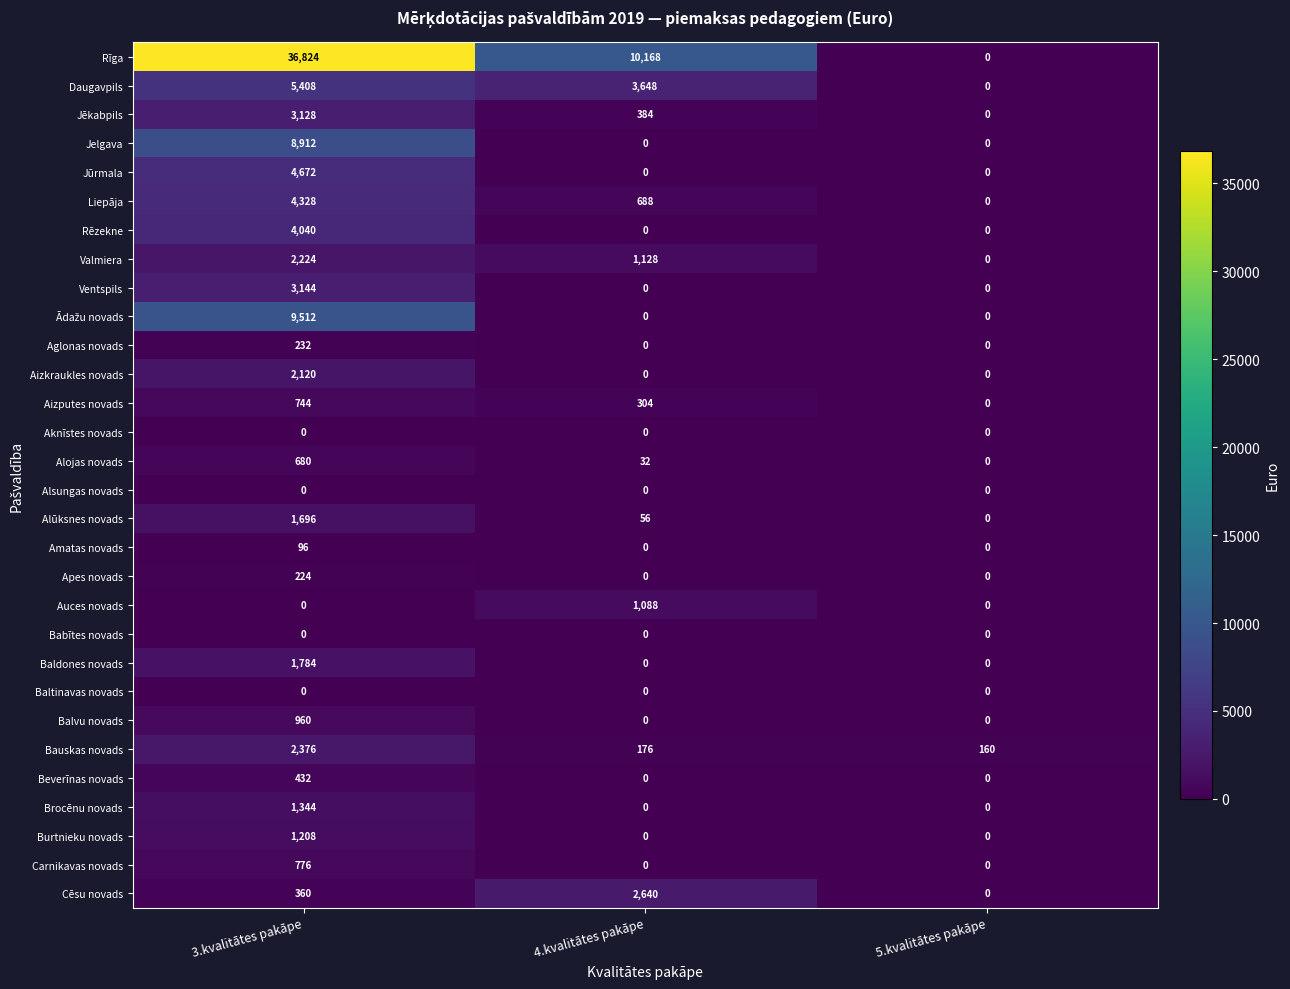

At how many categories does at least one series exceed 34685?

1